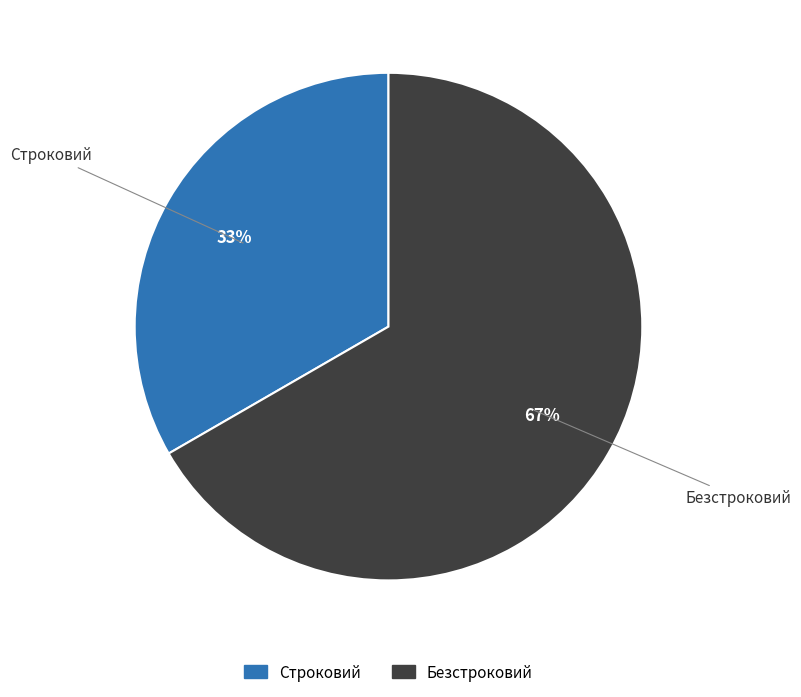

What is the smallest slice in the pie chart?

Строковий